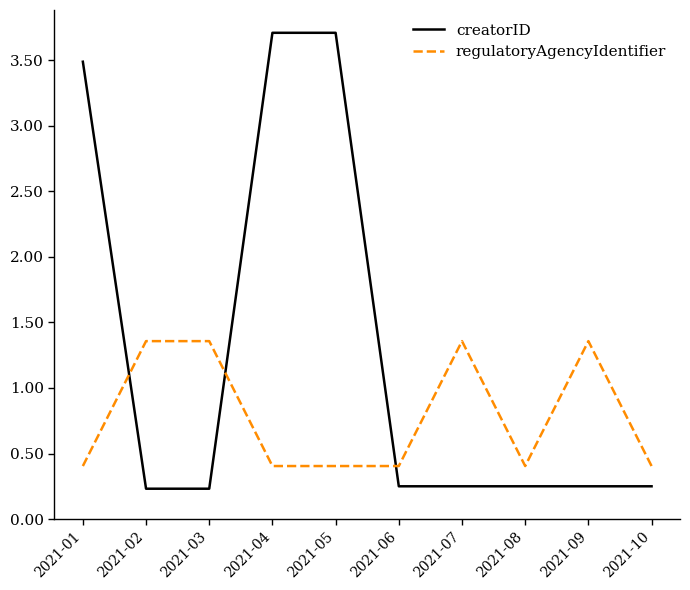

Which series changed the most between 2021-02 and 2021-06?

regulatoryAgencyIdentifier